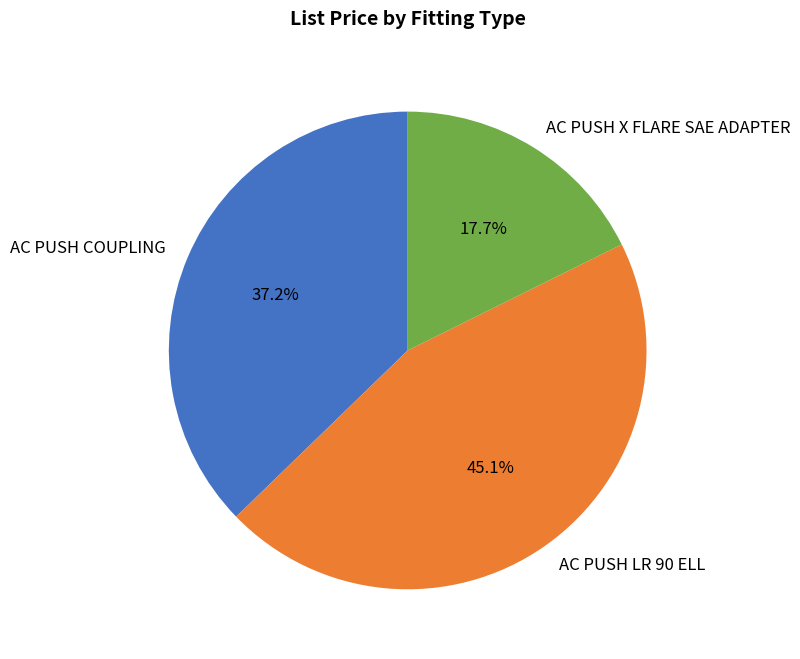

How many segments does this pie chart have?

3